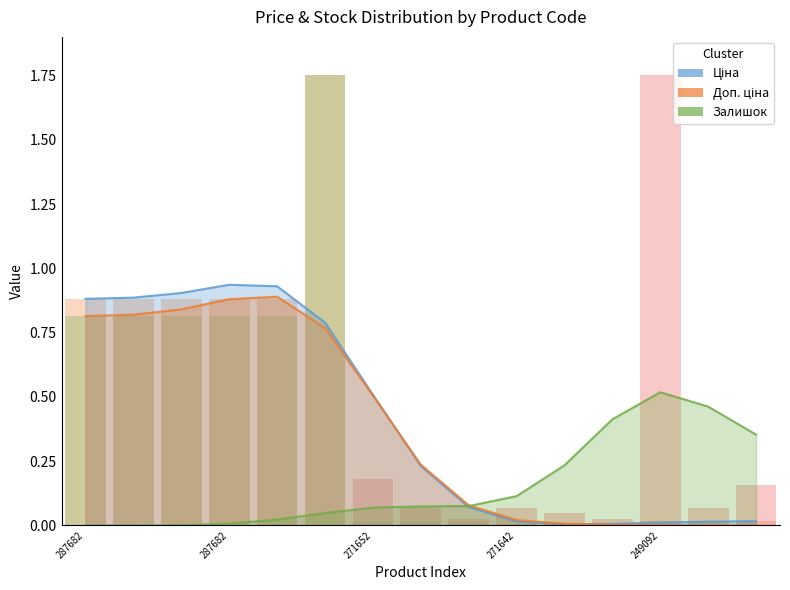

What is the spread (max minus min) of values at 14?

0.4